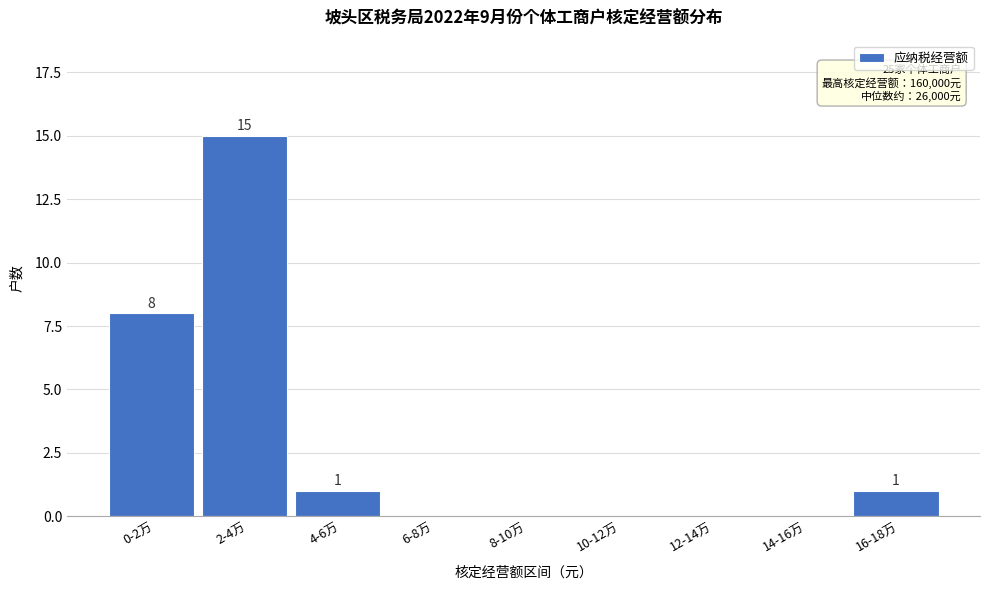

Reading left to right, extract all data points from this chart.

0-2万=8	2-4万=15	4-6万=1	6-8万=0	8-10万=0	10-12万=0	12-14万=0	14-16万=0	16-18万=1